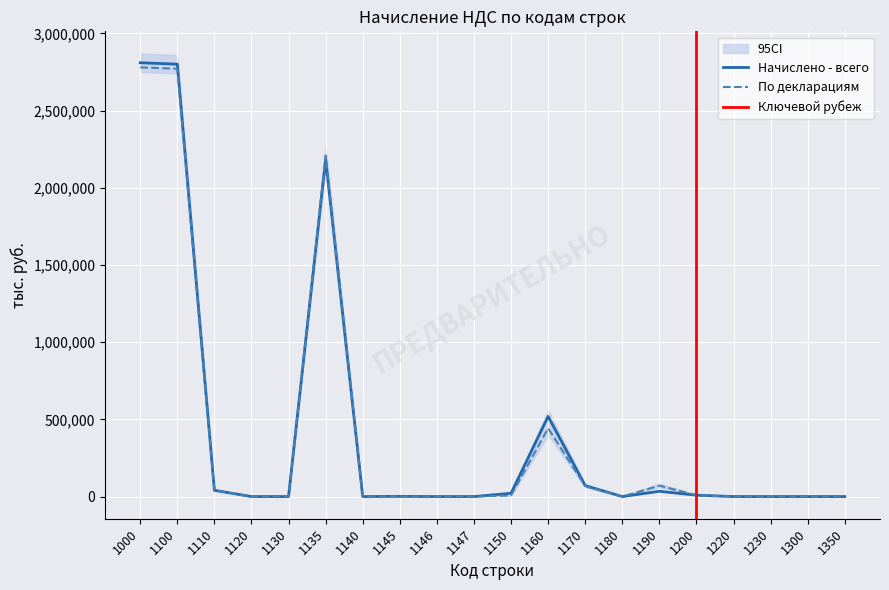

Reading left to right, what are all the values shown in this chart?

Начислено - всего: 2809903	2800874	40733	0	0	2184024	0	1518	0	0	21395	519011	71287	0	34193	9029	0	2	0	0
По декларациям: 2780054	2771025	40707	0	0	2208616	0	1507	0	0	7449	442251	68050	0	70496	9029	0	2	0	0